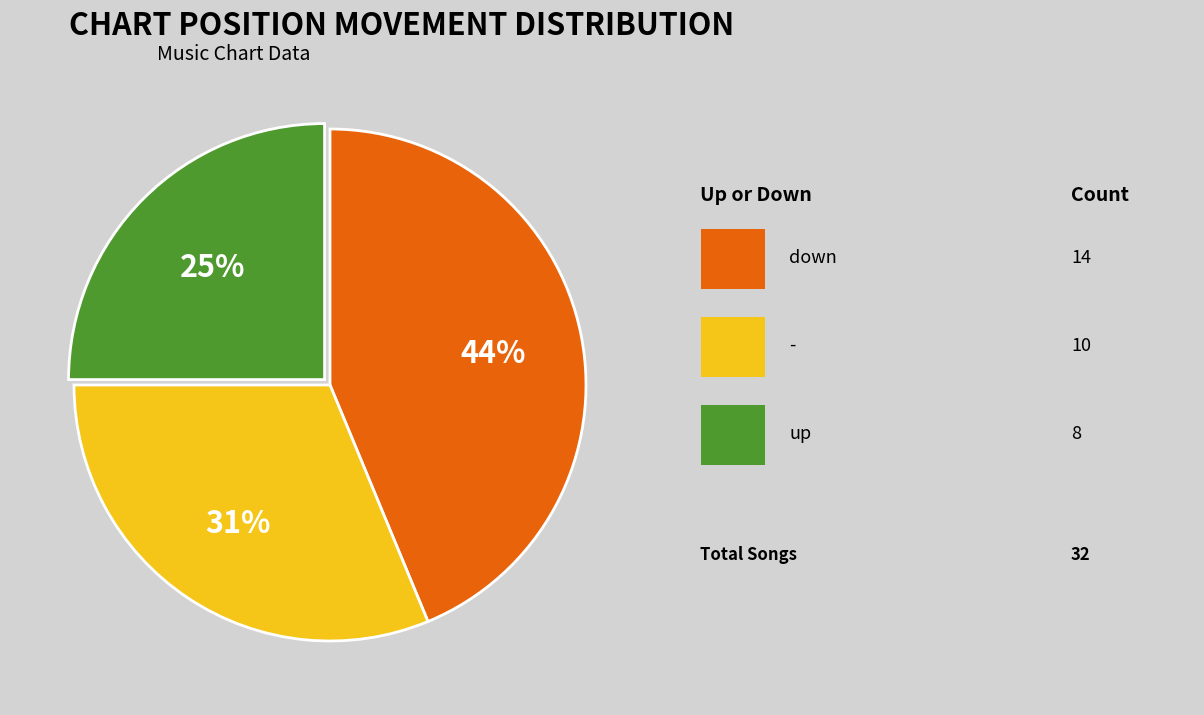

To the nearest percent, what is the difference between the largest and smallest slice percentages?

19%